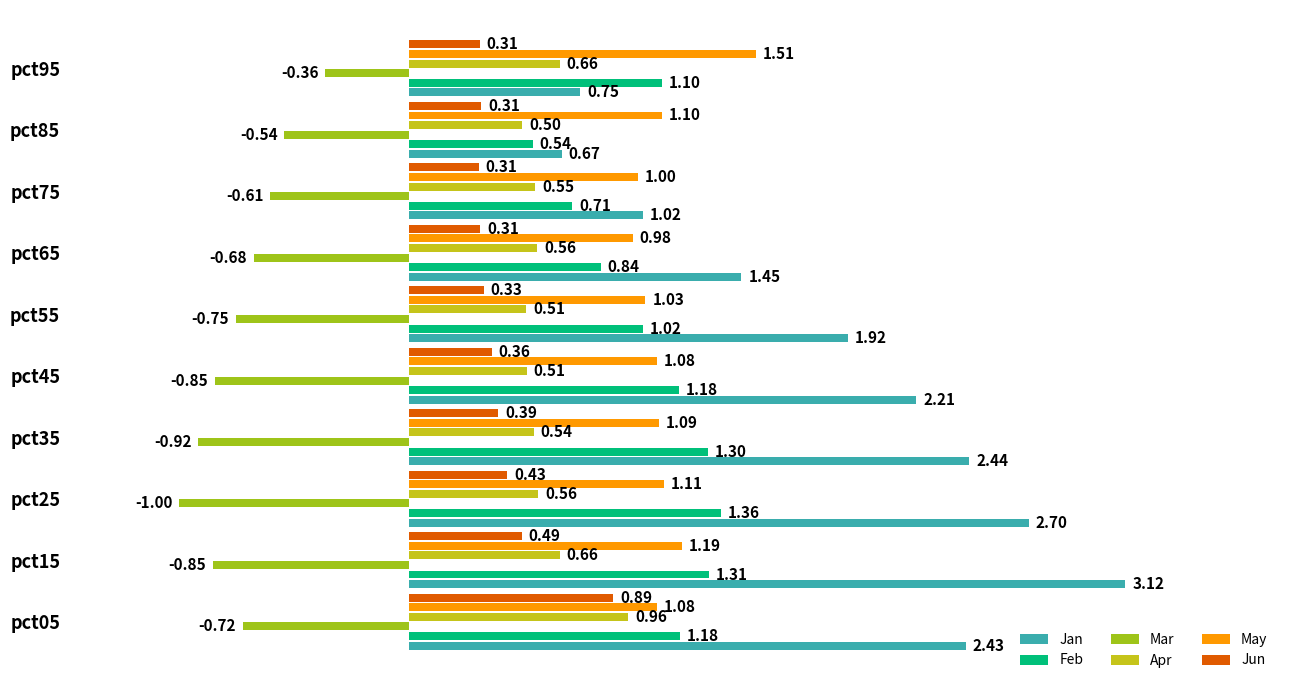

What is the greatest value displayed?

3.1